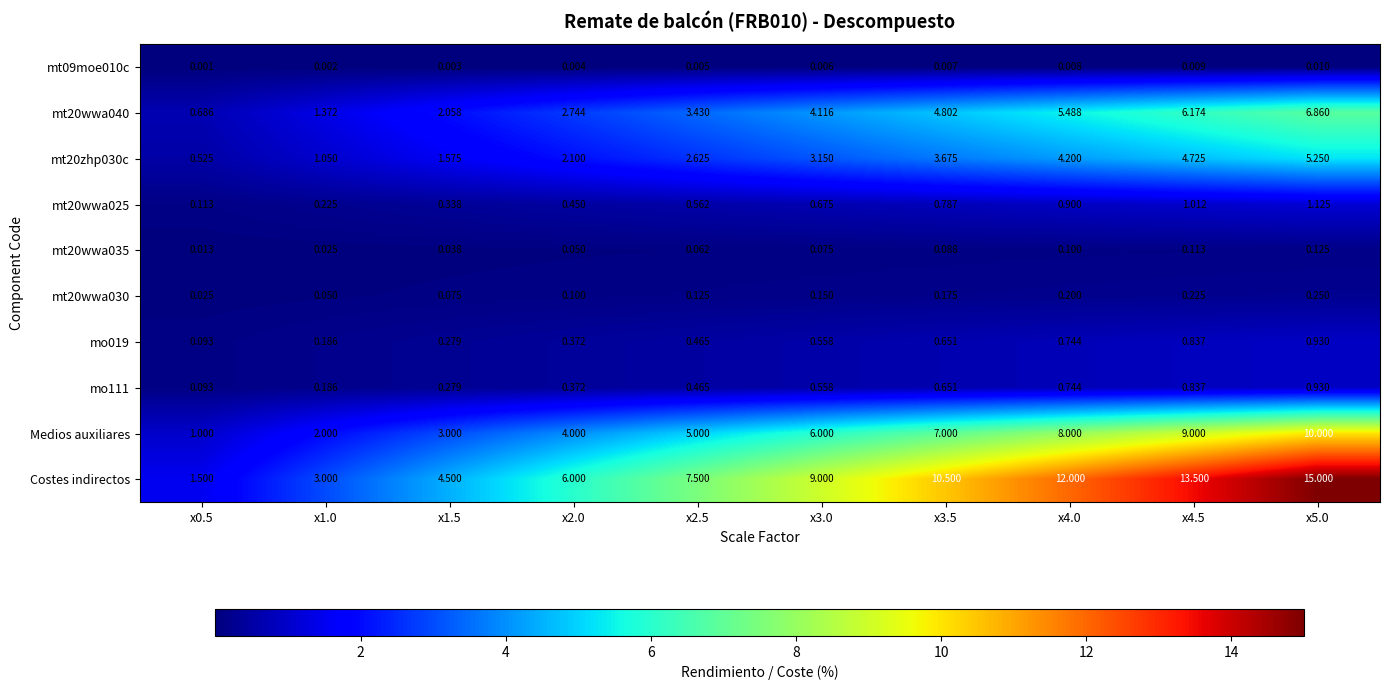

Which series has the largest range (max minus min)?

Costes indirectos